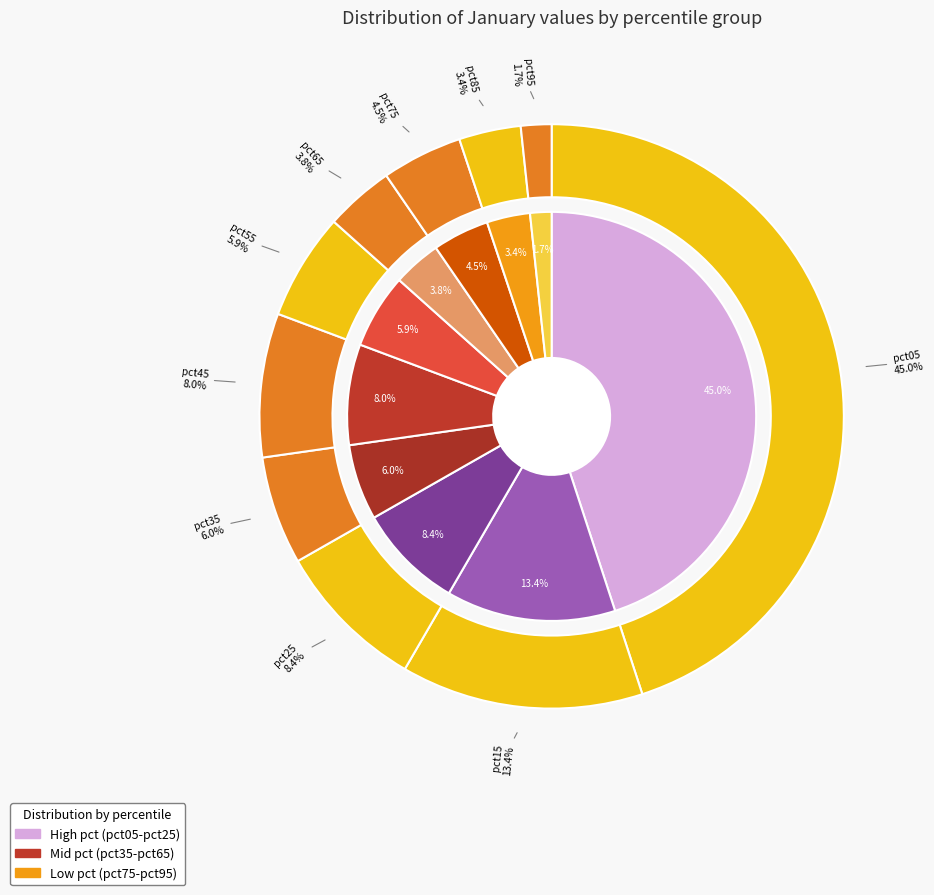

Is there a majority slice in this chart?

No